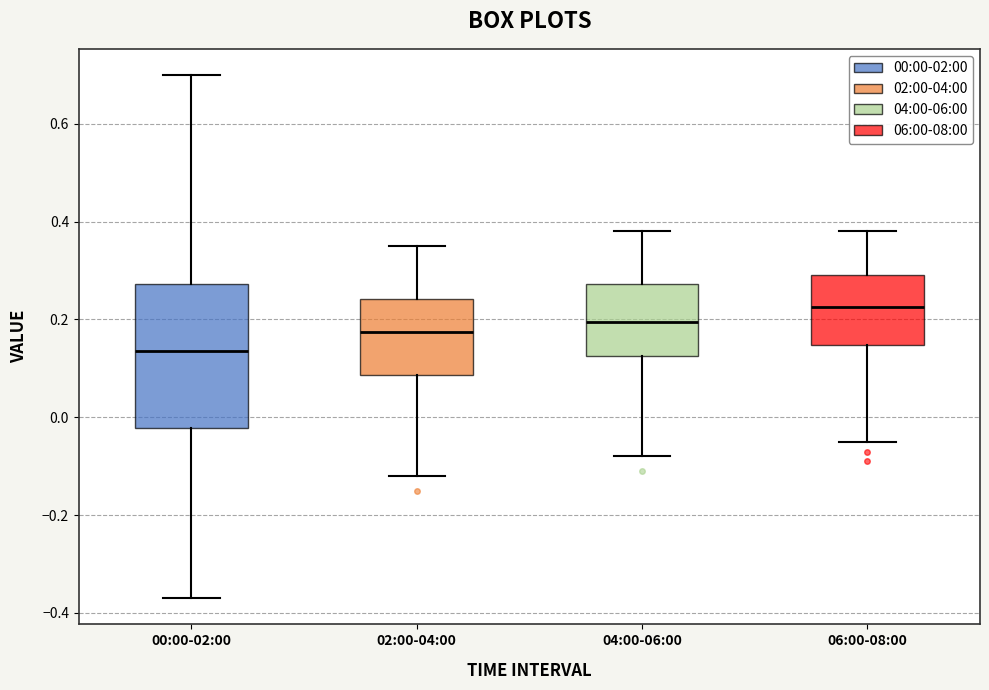

Reading left to right, transcribe this box plot: for each box, give where its median line is, the range the box spans, and where its two whiskers end, as read against the y-axis. The values are not printed on the chart, so give them approximately, as read against the axis.

00:00-02:00: median 0.14, box -0.02 to 0.28, whiskers -0.36 to 0.70
02:00-04:00: median 0.18, box 0.08 to 0.24, whiskers -0.12 to 0.36
04:00-06:00: median 0.20, box 0.12 to 0.28, whiskers -0.08 to 0.38
06:00-08:00: median 0.22, box 0.14 to 0.30, whiskers -0.04 to 0.38